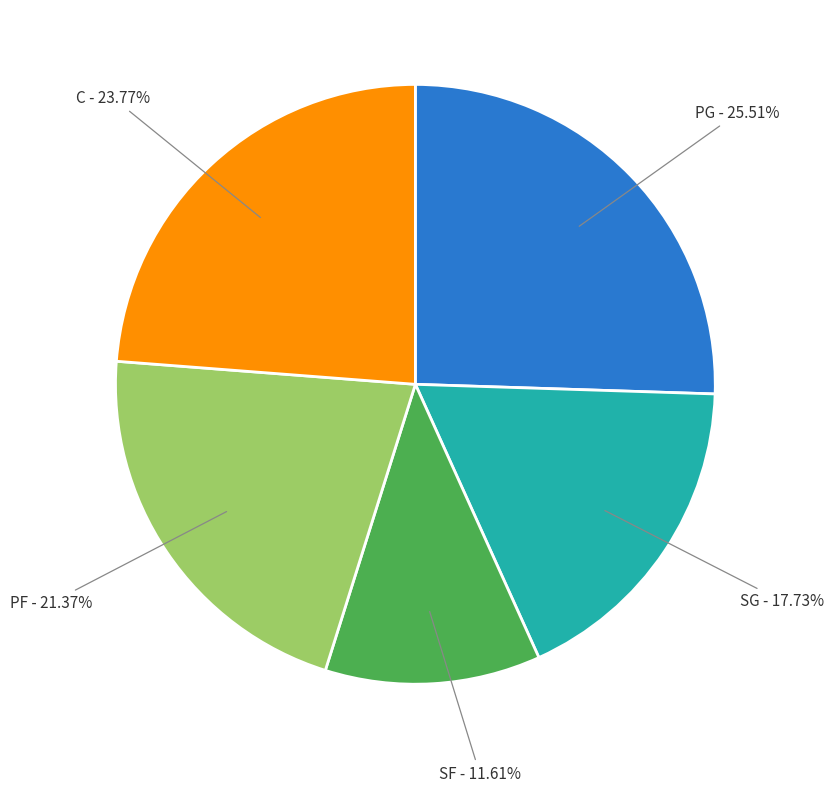

Is there any slice that represents more than half of the pie?

No